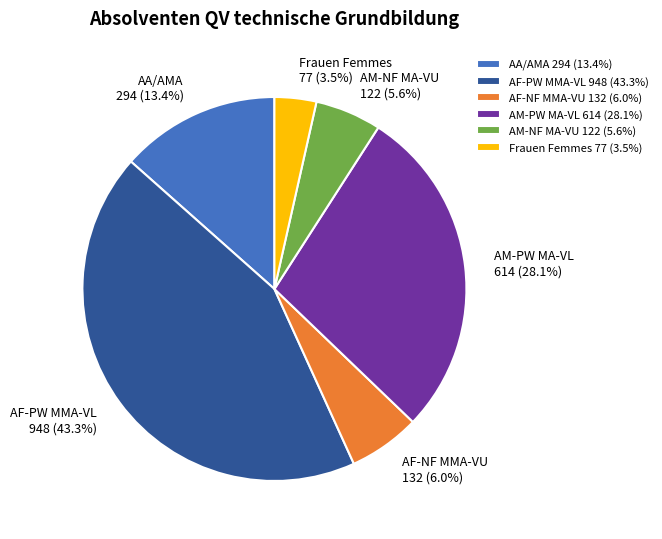

Do AA/AMA 294 (13.4%) and AF-NF MMA-VU 132 (6.0%) together represent more than half of the pie?

No